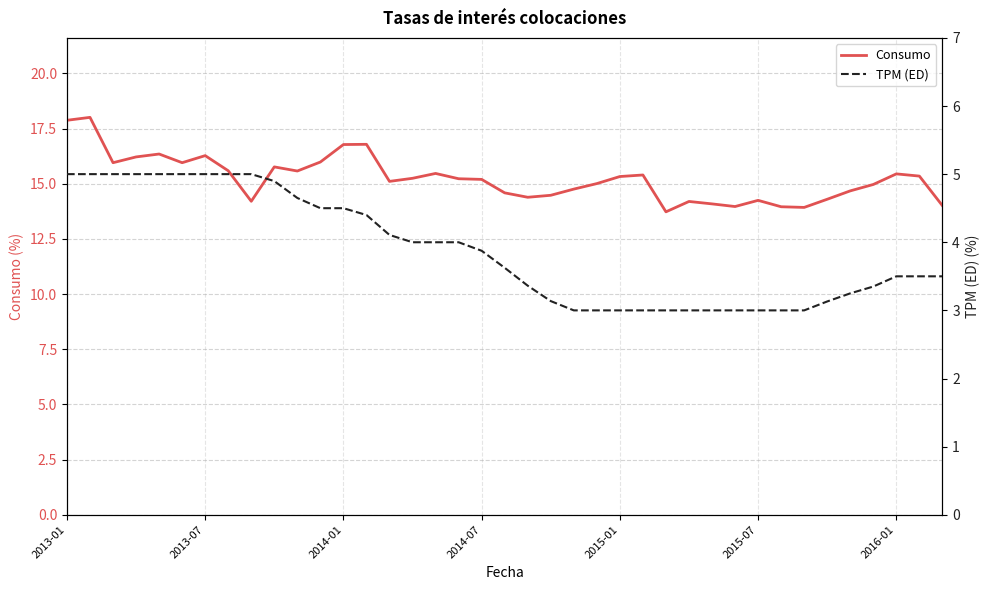

Where does the Consumo series first go above 15?

2013-01